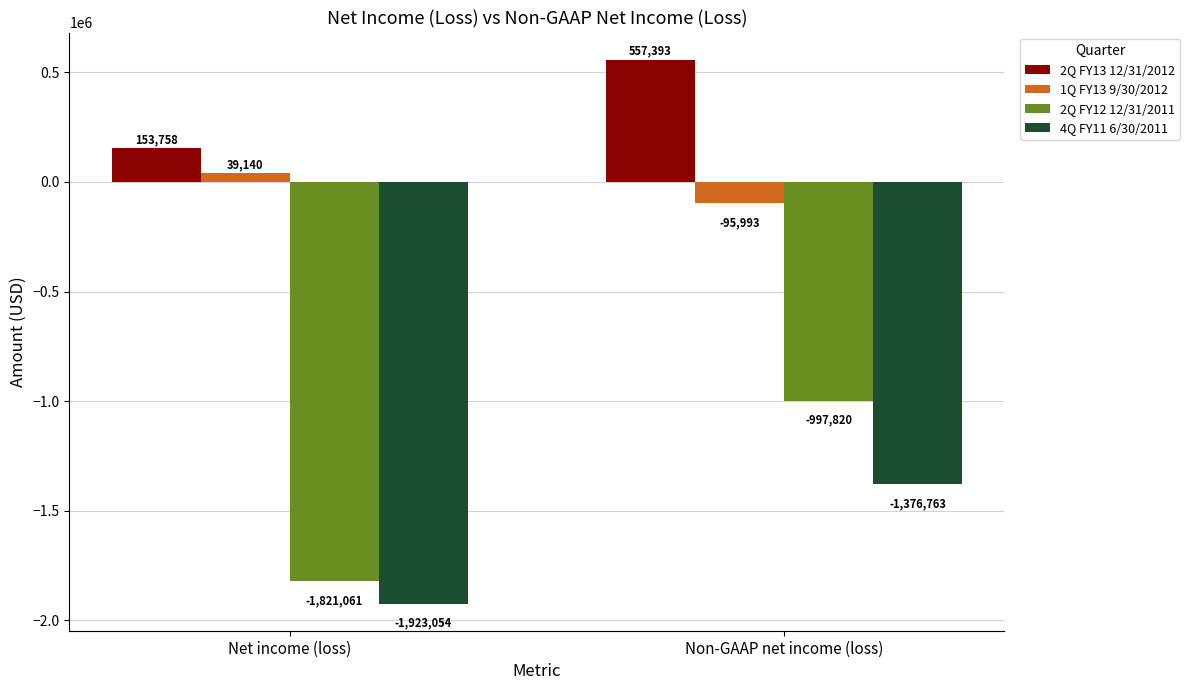

What is the highest value of the 2Q FY12 12/31/2011 series?

-997820